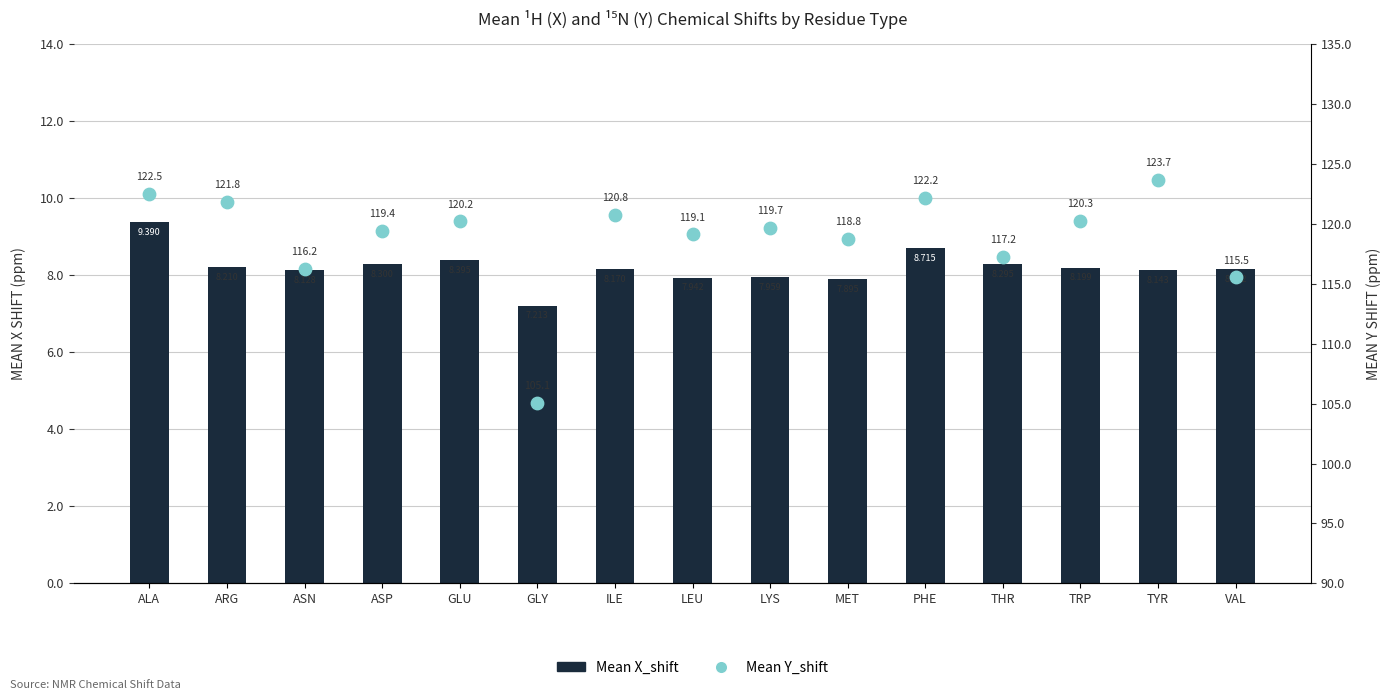

Which series has the largest total across all categories?

Mean Y_shift